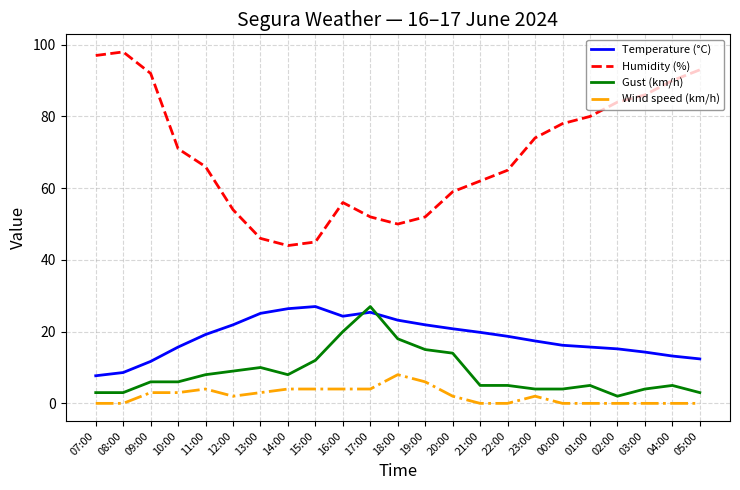

In Temperature (°C), how many points are lower than both neighbors (excluding endpoints)?

1